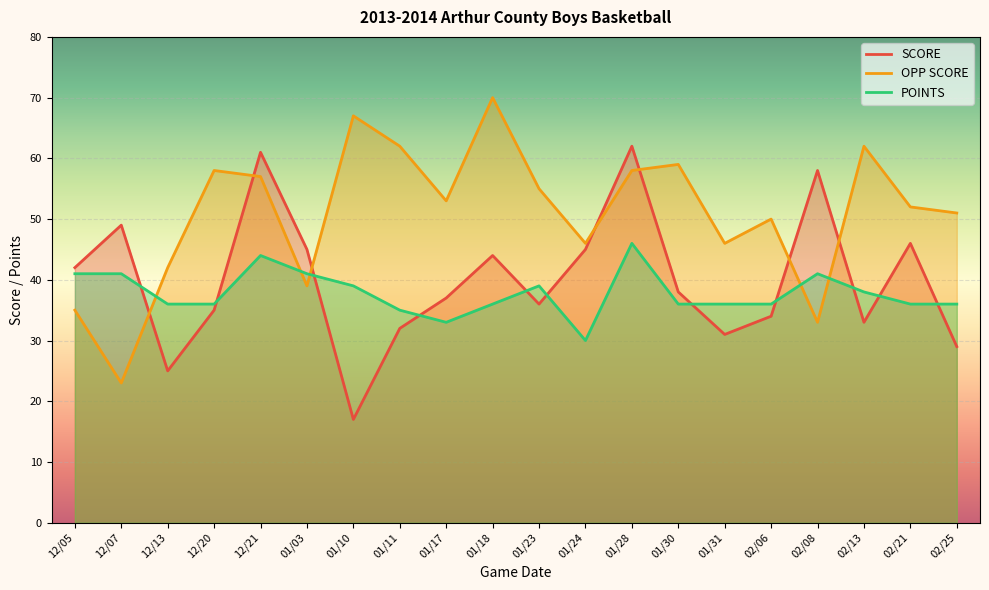

What are all the series names shown in the legend?

SCORE, OPP SCORE, POINTS